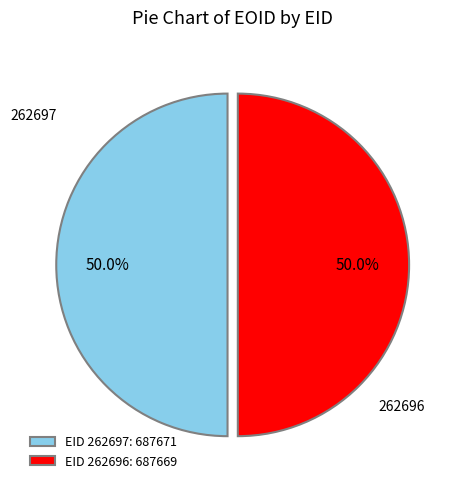

How much of the chart is everything except EID 262697: 687671?

50.0%